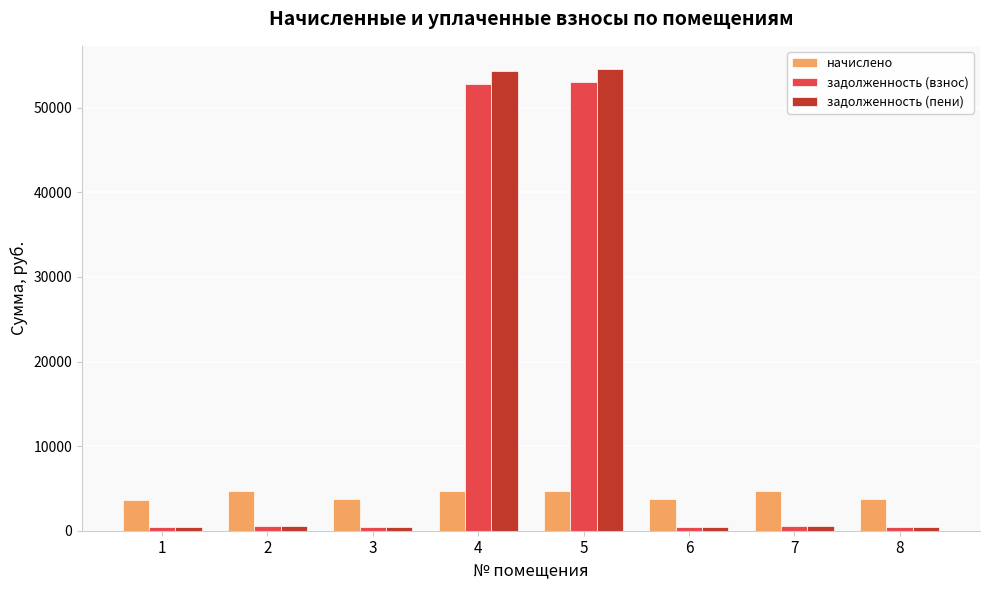

What is the difference between the second highest and second lowest values in the задолженность (взнос) series?

52400.3